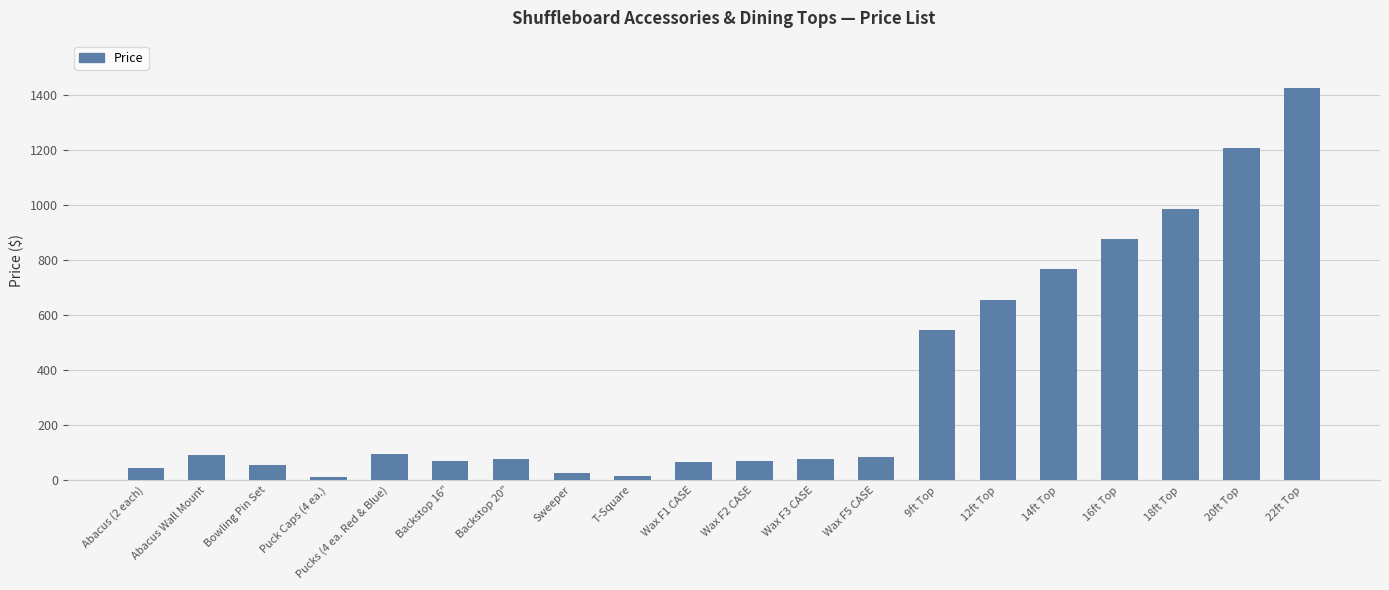

What is the ratio of the value at Bowling Pin Set to the value at Wax F3 CASE?

0.7